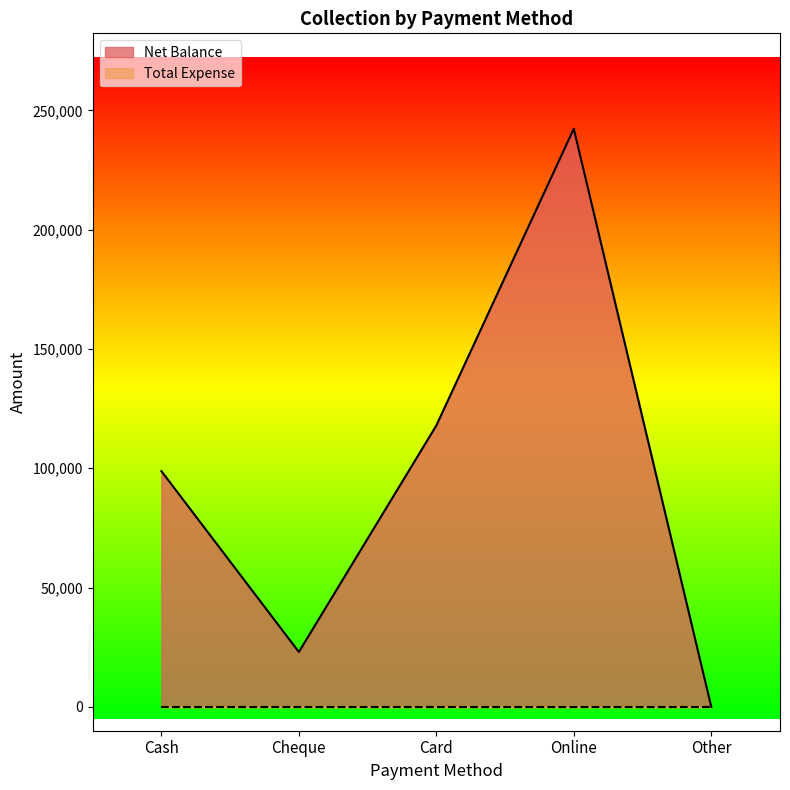

Approximately how many times larger is the value at Cheque compared to Online?

0.1